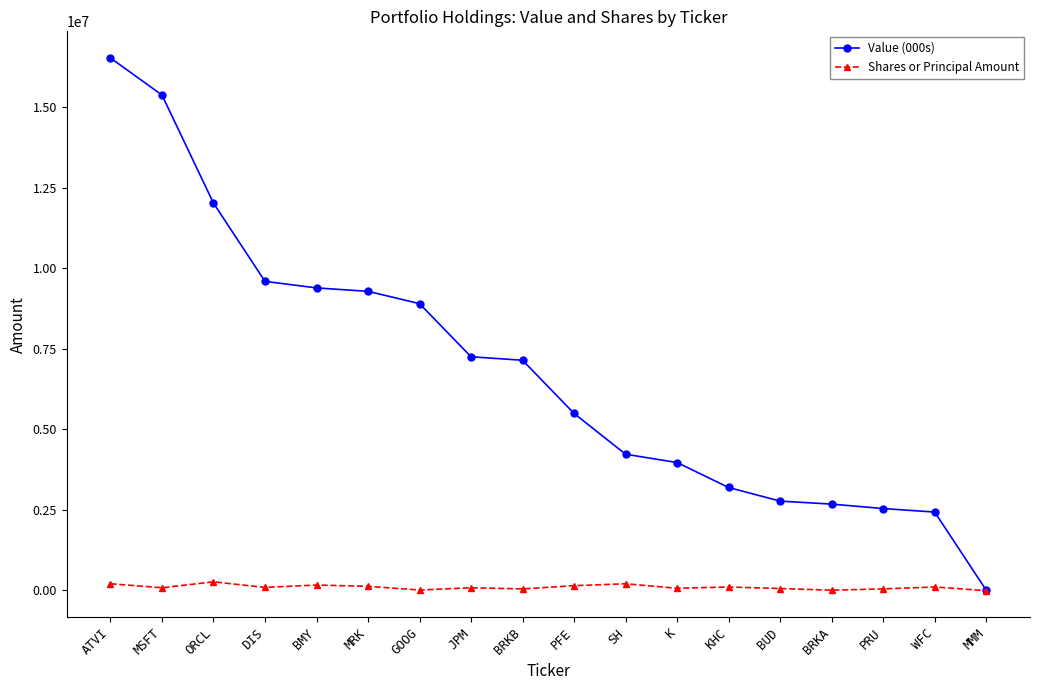

Is the value of Shares or Principal Amount at JPM greater than the value of Value (000s) at KHC?

No